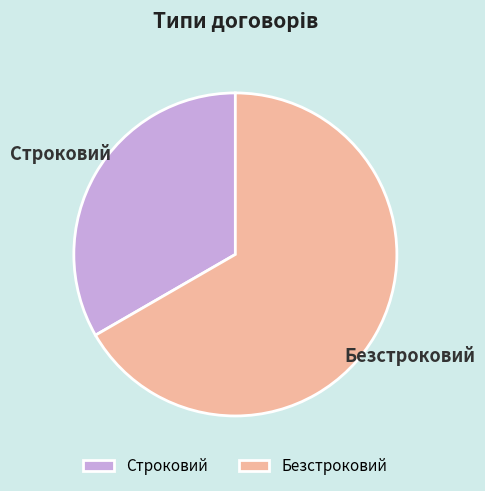

How many slices are in this pie chart?

2